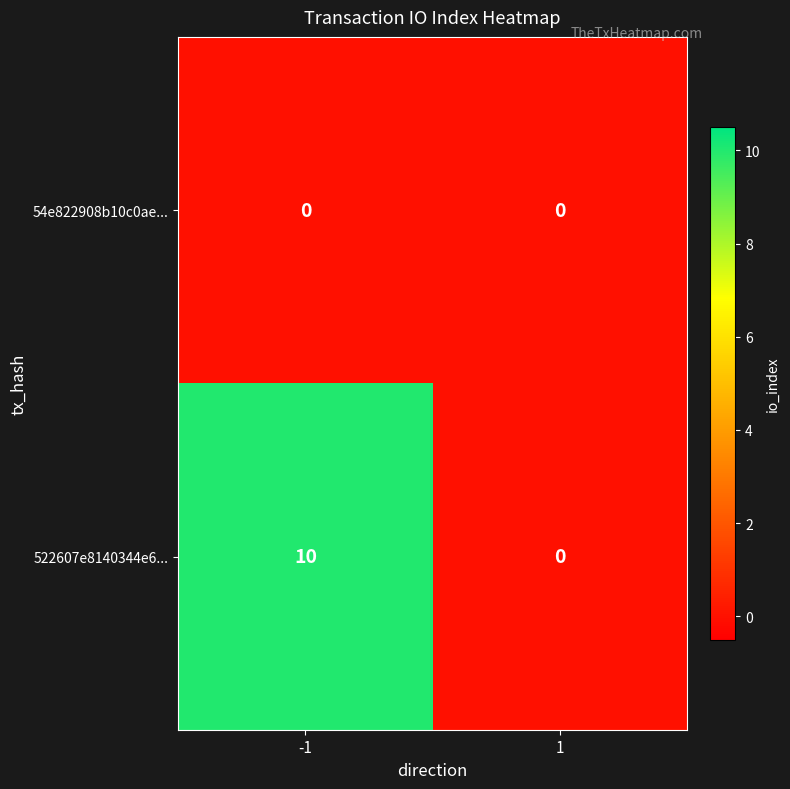

What is the difference between the maximum and minimum values in the 522607e8140344e6... series?

10